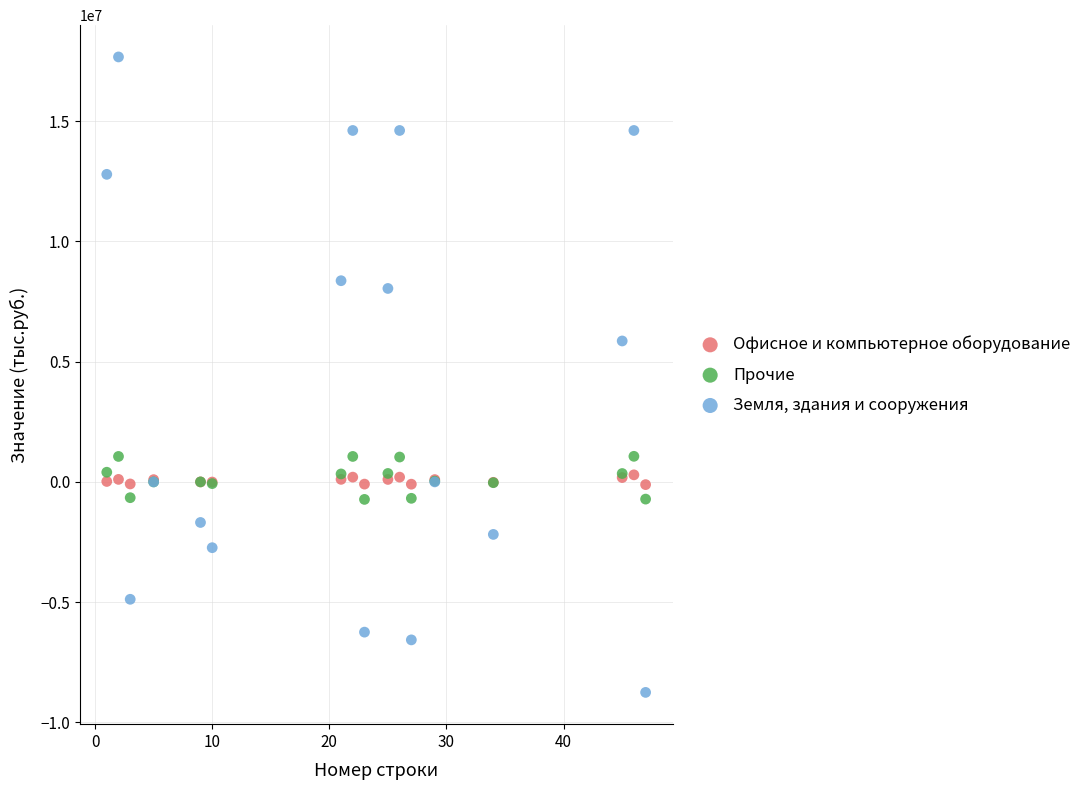

What are all the series names shown in the legend?

Офисное и компьютерное оборудование, Прочие, Земля, здания и сооружения